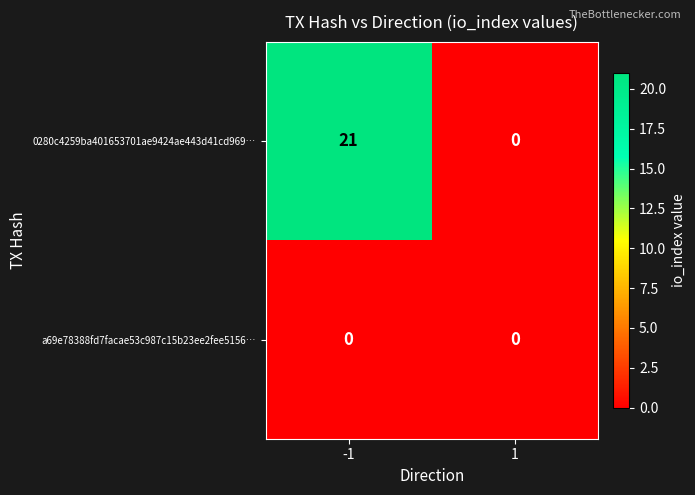

What is the difference between the highest and lowest values at -1?

21